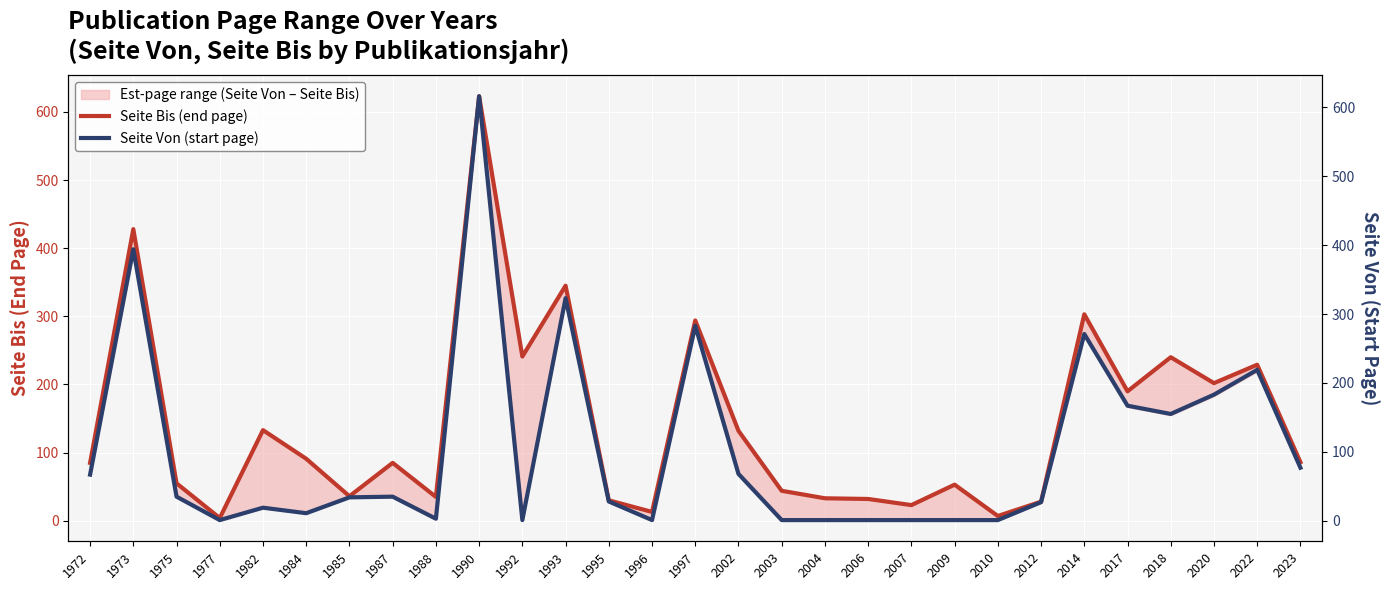

Reading left to right, what are all the values shown in this chart?

Seite Bis (end page): 85	428	55	4	133	91	36	85	35	623	241	345	30	13	294	132	44	33	32	23	53	7	28	303	190	240	202	229	86
Seite Von (start page): 67	394	35	1	19	11	34	35	3	616	1	323	28	1	283	68	1	1	1	1	1	1	27	271	167	155	183	219	77